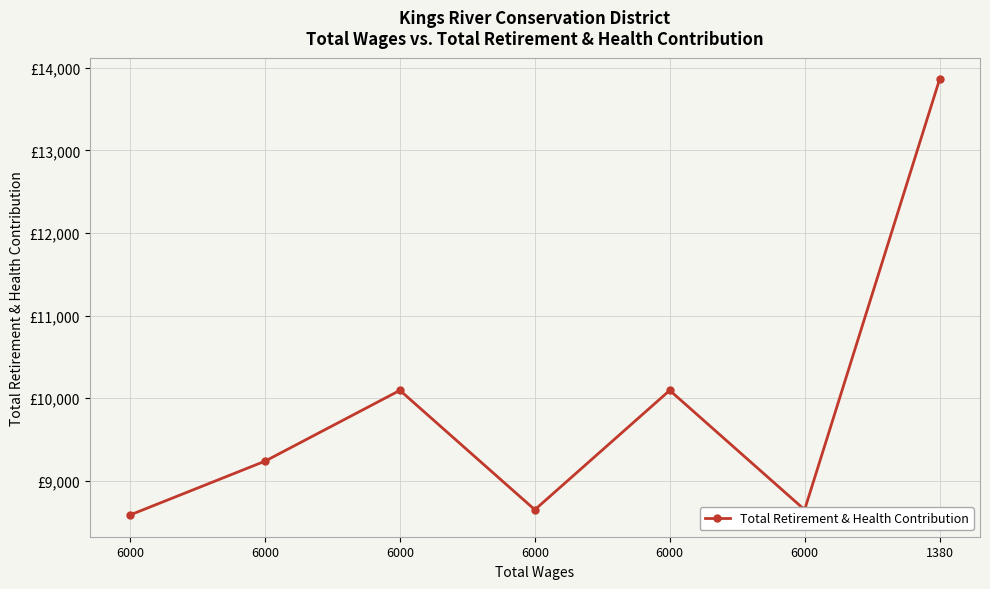

True or false: there are more than 1 points higher than both neighbors.

True